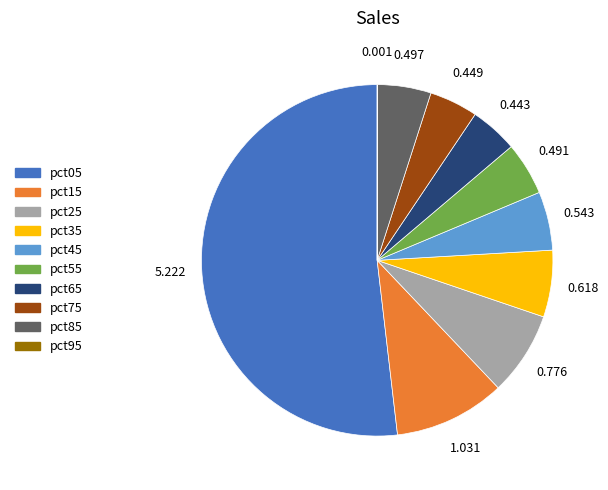

Combined, do pct85 and pct75 account for over 50%?

No